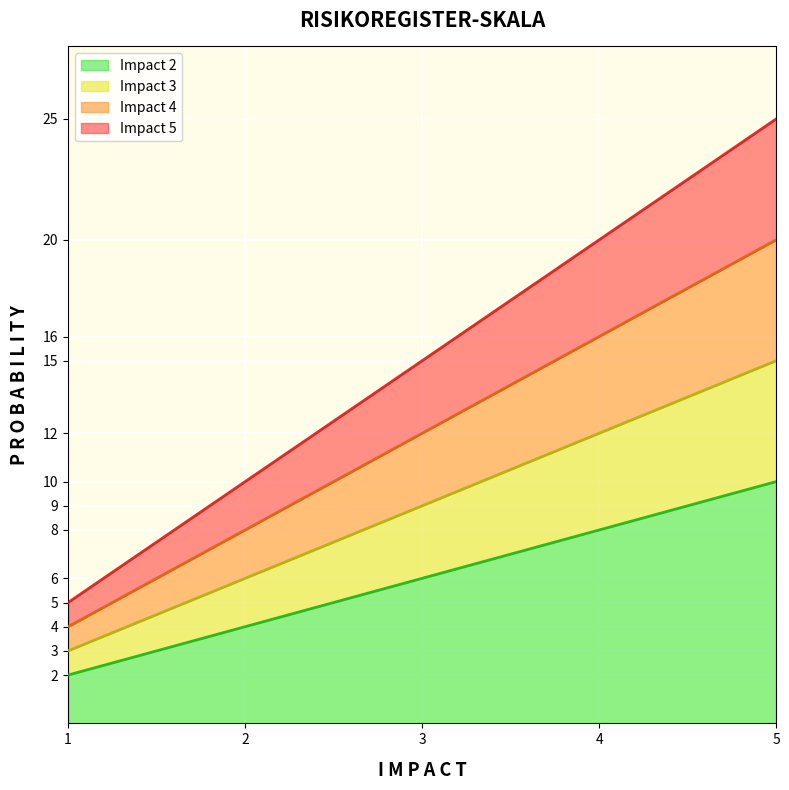

True or false: Impact 3 and Impact 2 cross at least once.

False